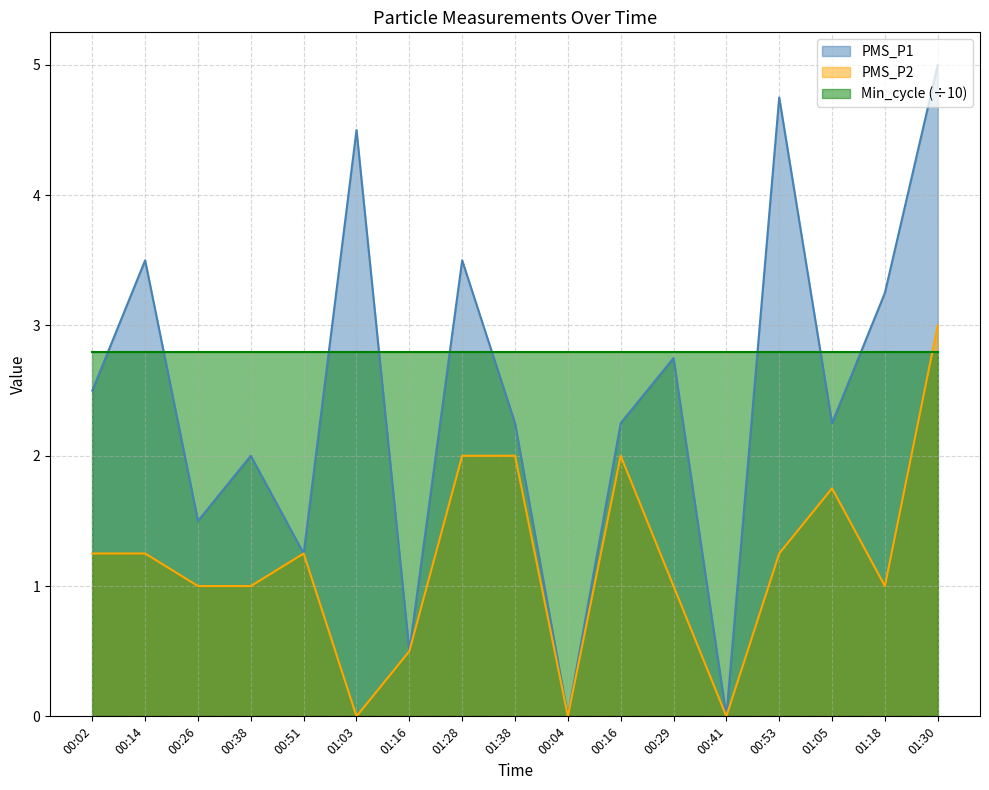

Where is PMS_P1 nearest to the value 2?

00:38